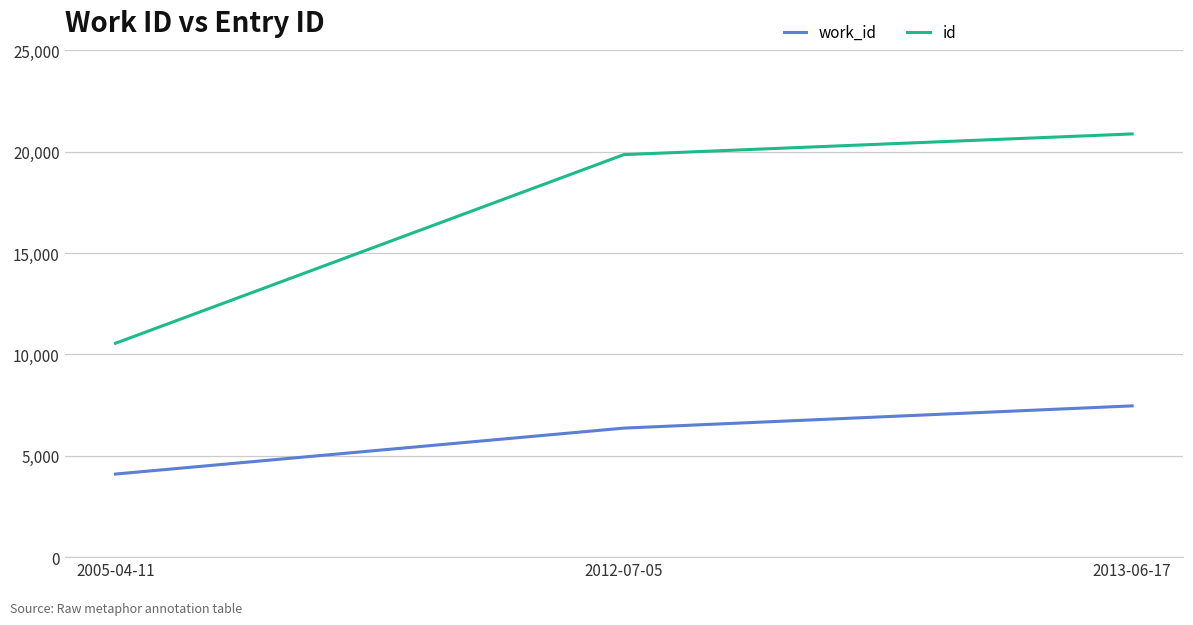

What is the maximum value shown in the chart?

20881